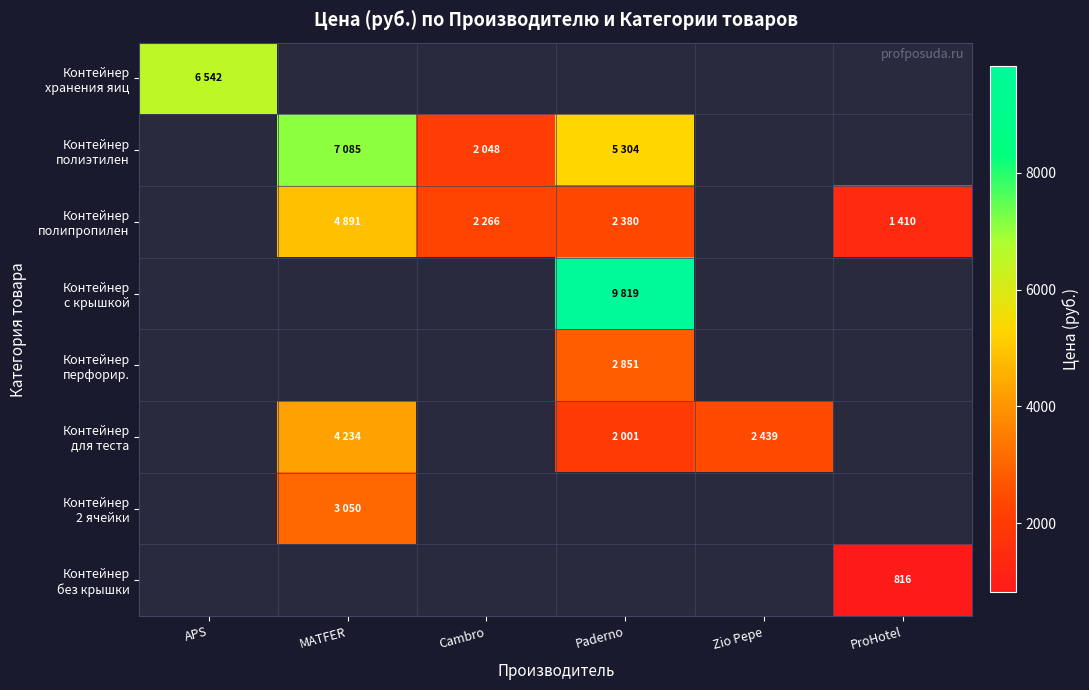

How many values in the Контейнер полиэтилен series are below 7085?

2